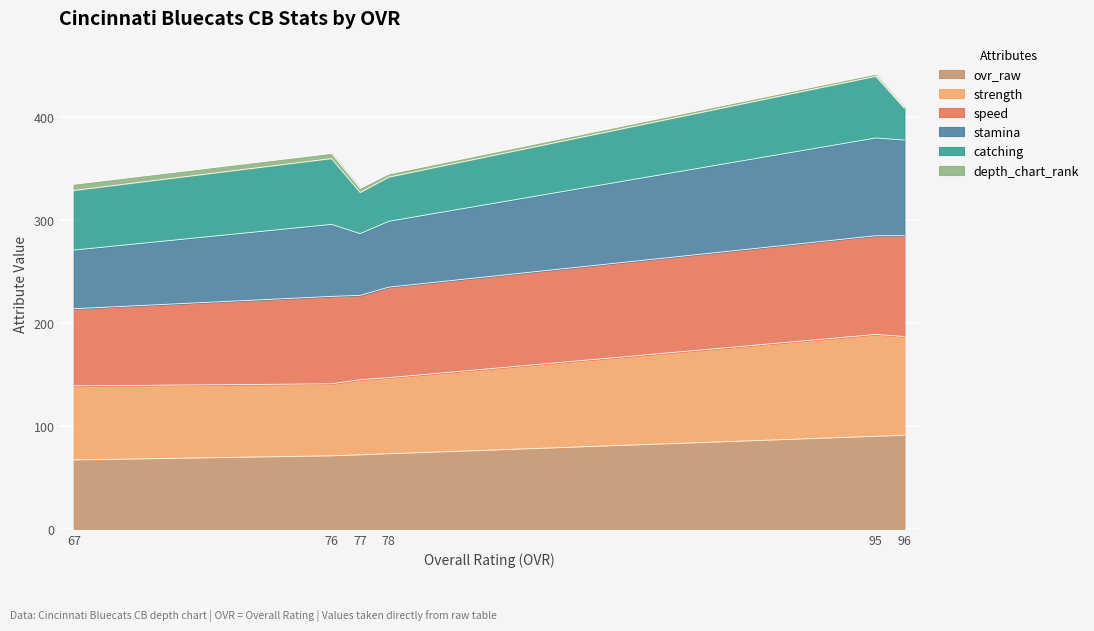

The ovr_raw series shows 90 at 95. True or false?

True